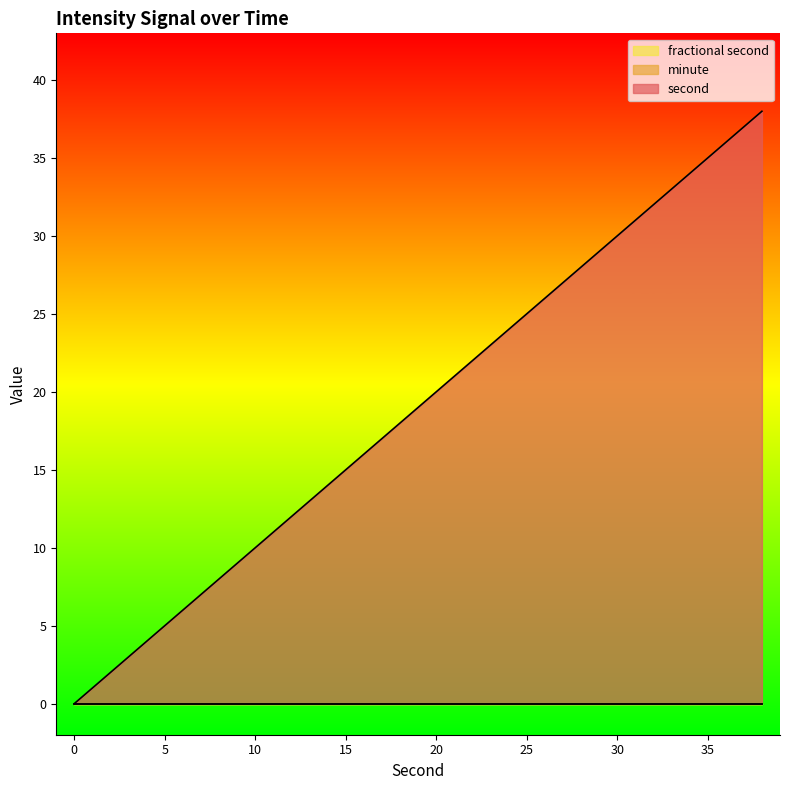

Count the number of categories in the chart.

20